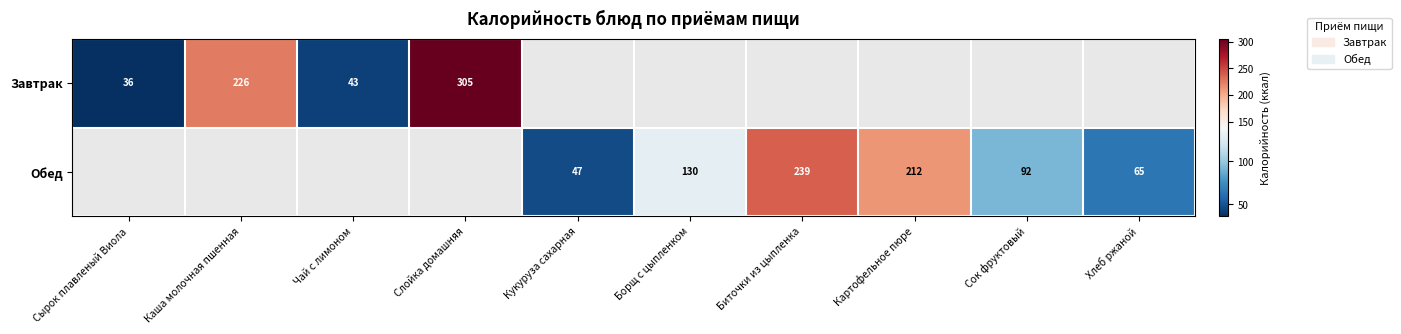

True or false: Завтрак has a value of 36 at Сырок плавленый Виола.

True